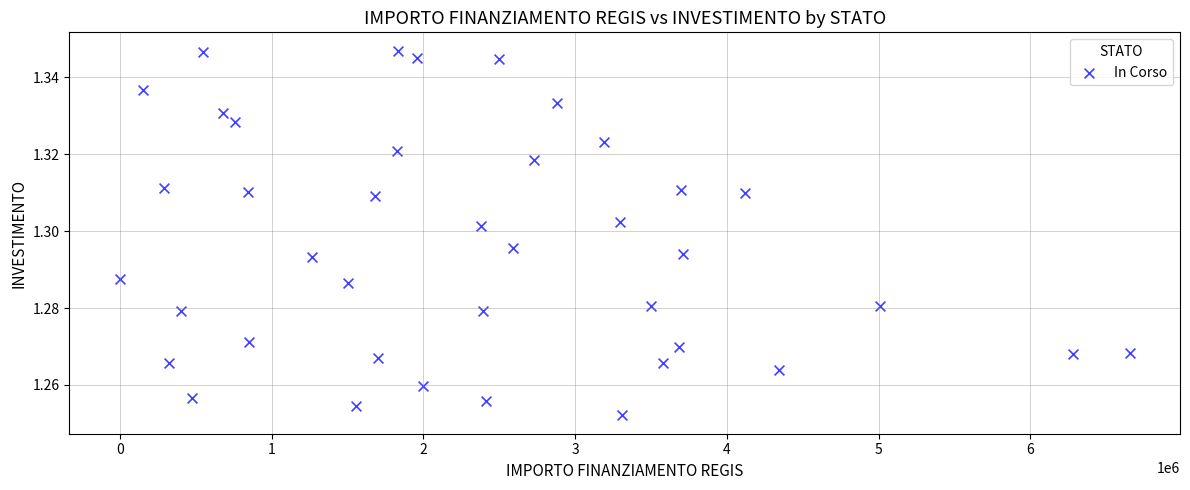

How many points are shown in the scatter plot?

40